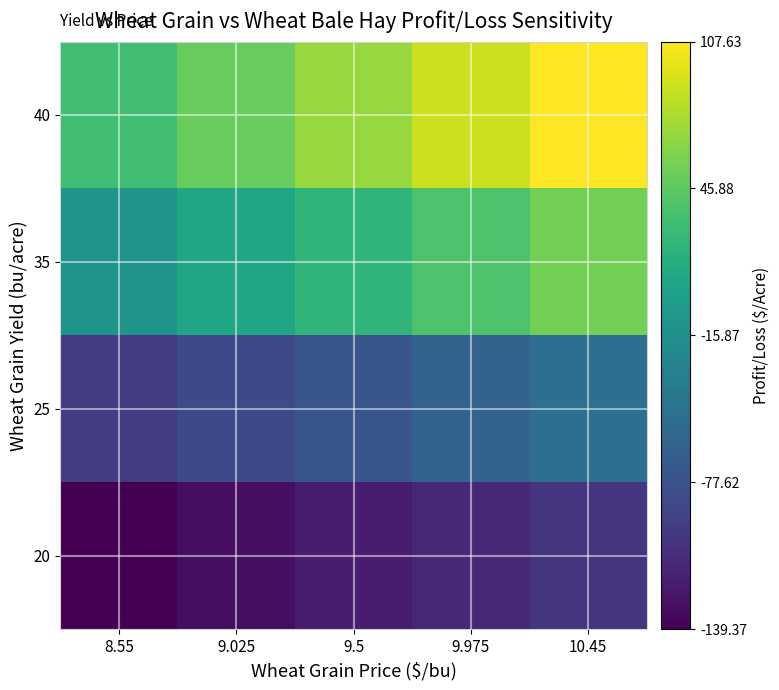

Rank the series at 10.45 from highest to lowest value.

40, 35, 25, 20